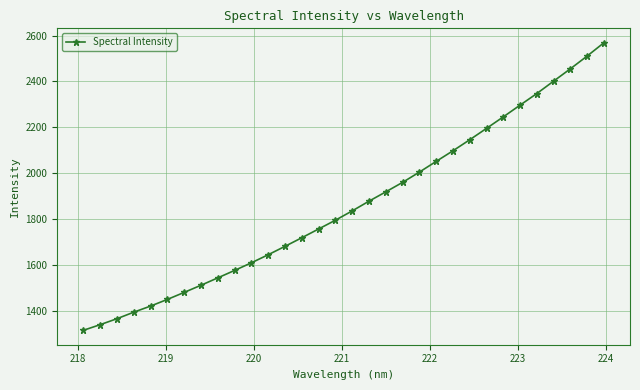

What is the value of the 19th point from the left?

1918.2